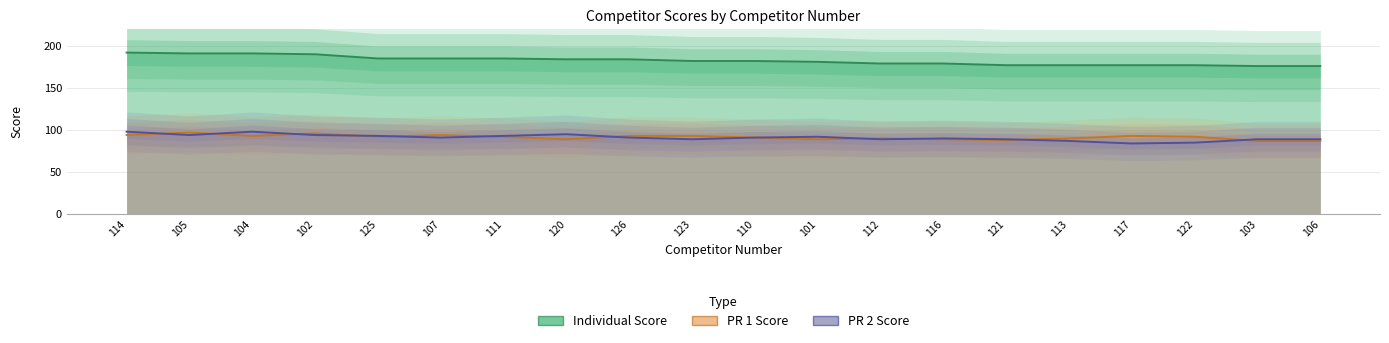

Is the value of PR 1 Score at 107 greater than the value of PR 2 Score at 114?

No